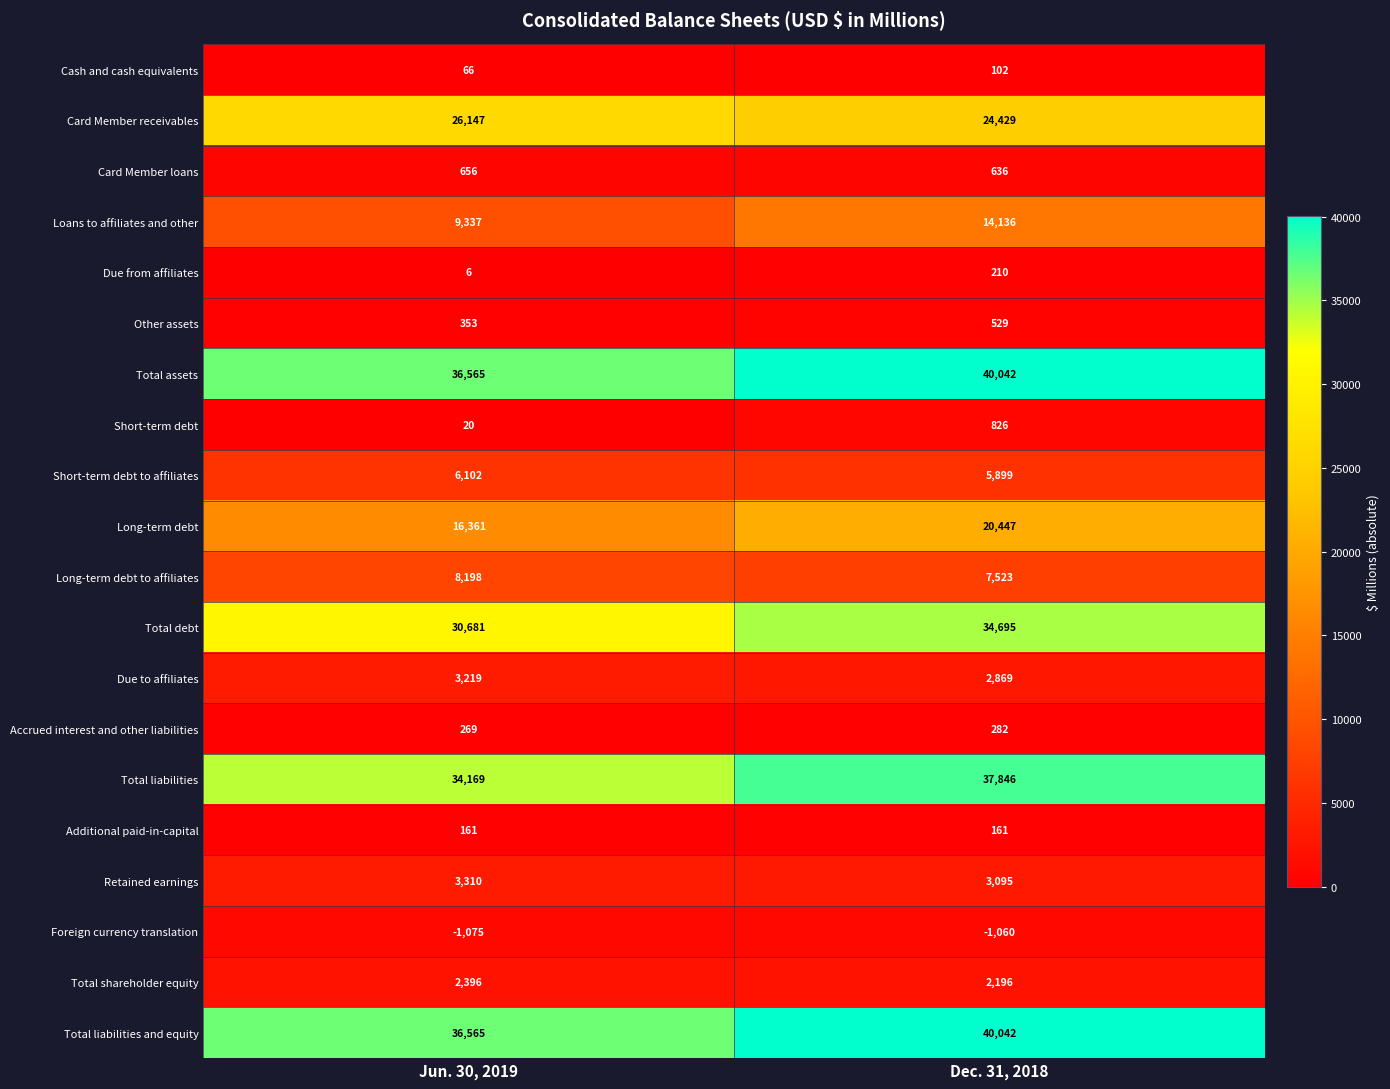

What is the difference between the highest and lowest values at Dec. 31, 2018?

41102